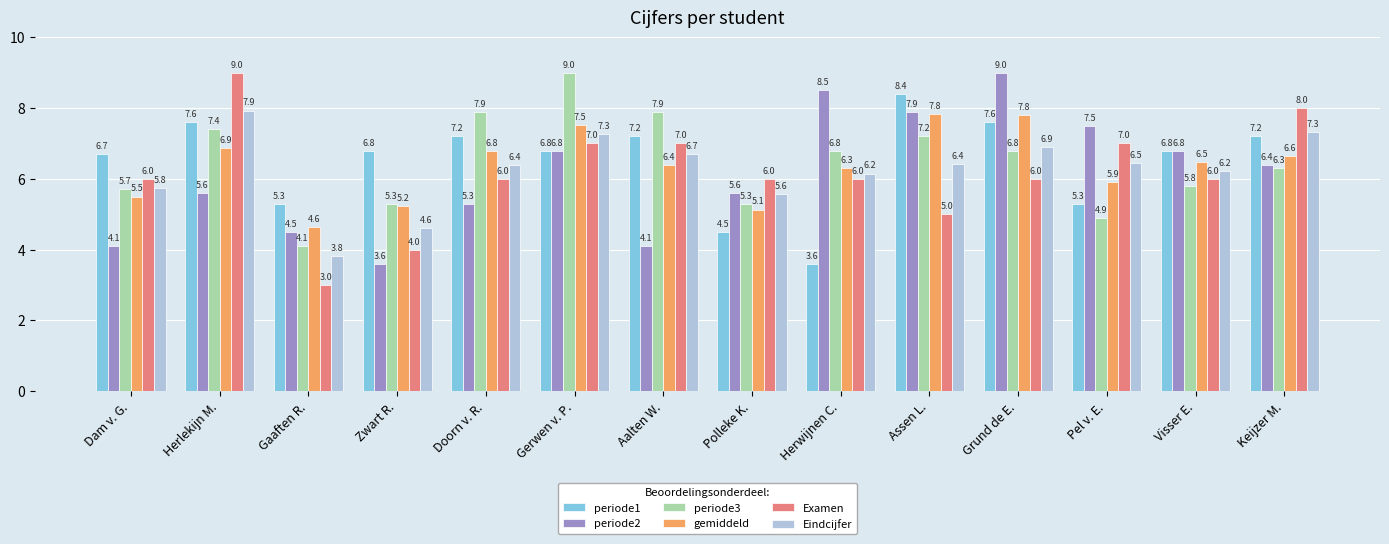

Which category has the highest value in the Examen series?

Herlekijn M.